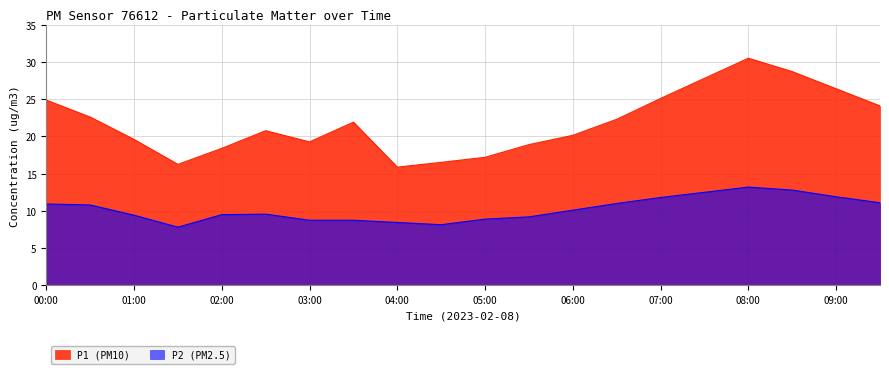

What are all the series names shown in the legend?

P1 (PM10), P2 (PM2.5)